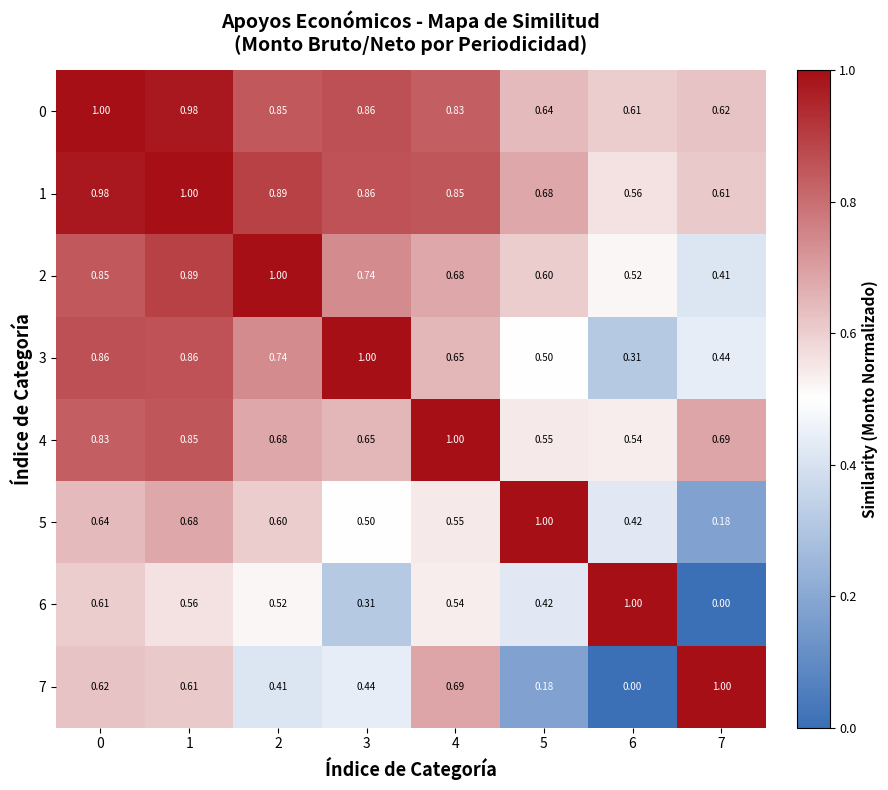

Is the value of 4 at 0 greater than the value of 0 at 0?

No